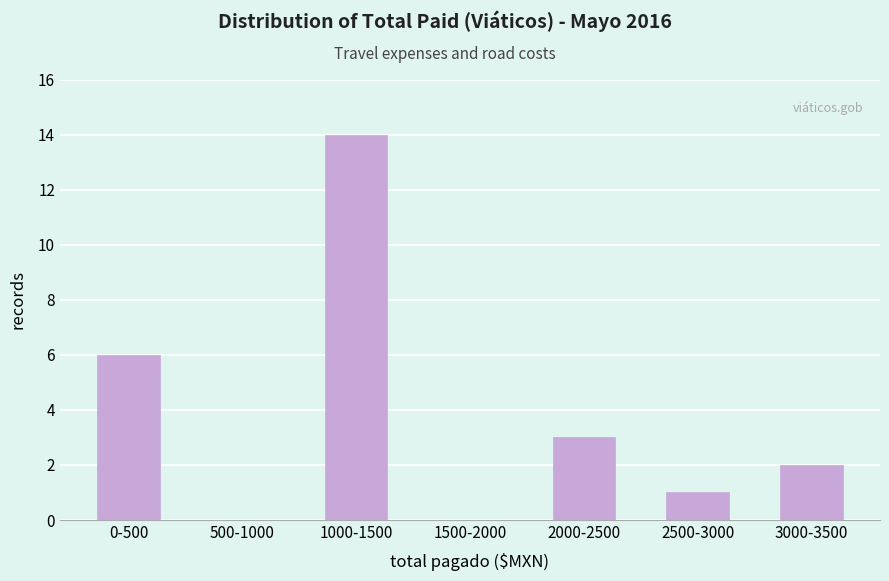

Reading left to right, what are all the values shown in this chart?

0-500=6	500-1000=0	1000-1500=14	1500-2000=0	2000-2500=3	2500-3000=1	3000-3500=2